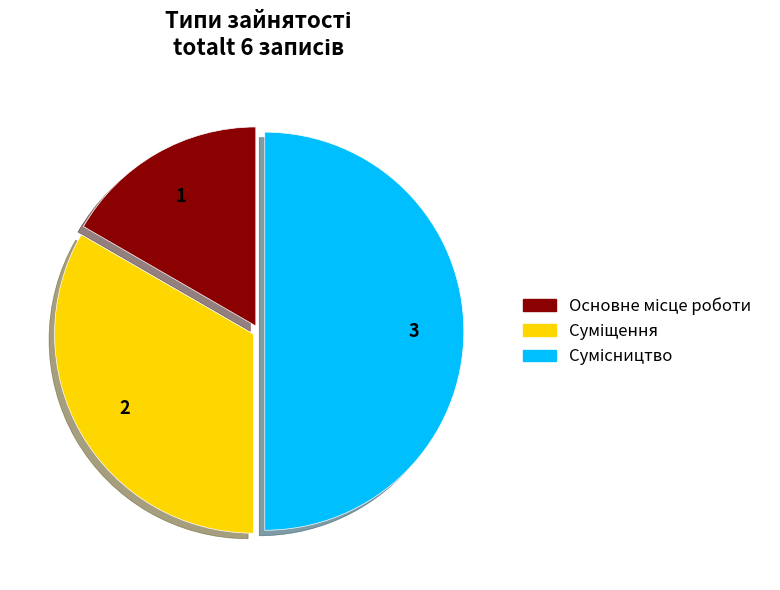

How many slices are in this pie chart?

3